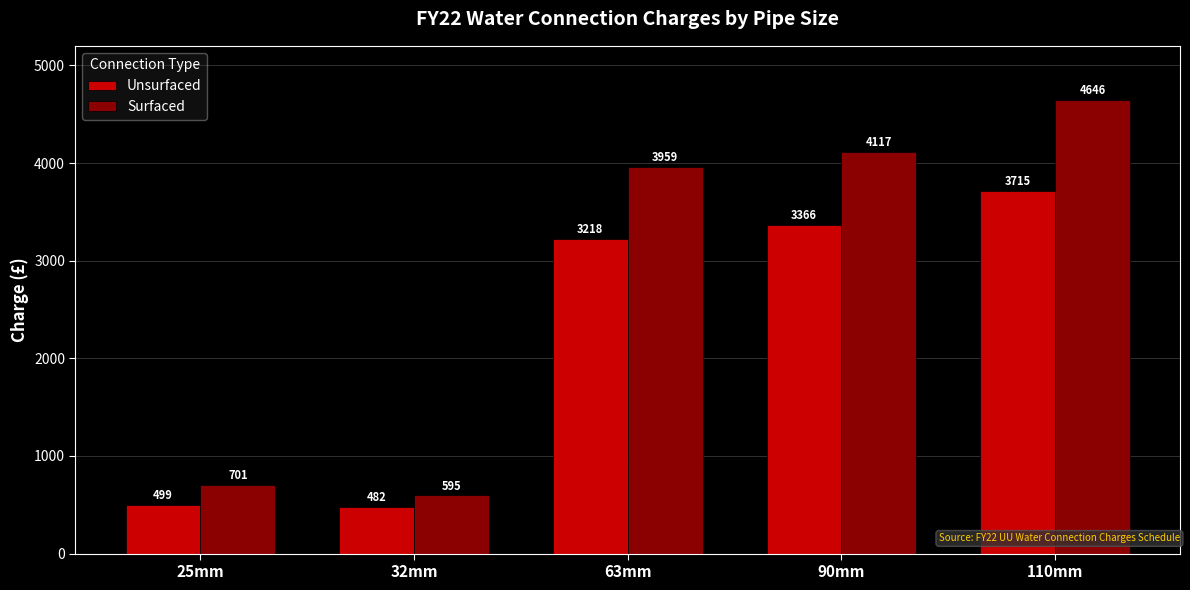

At which category is the sum across all series the highest?

110mm